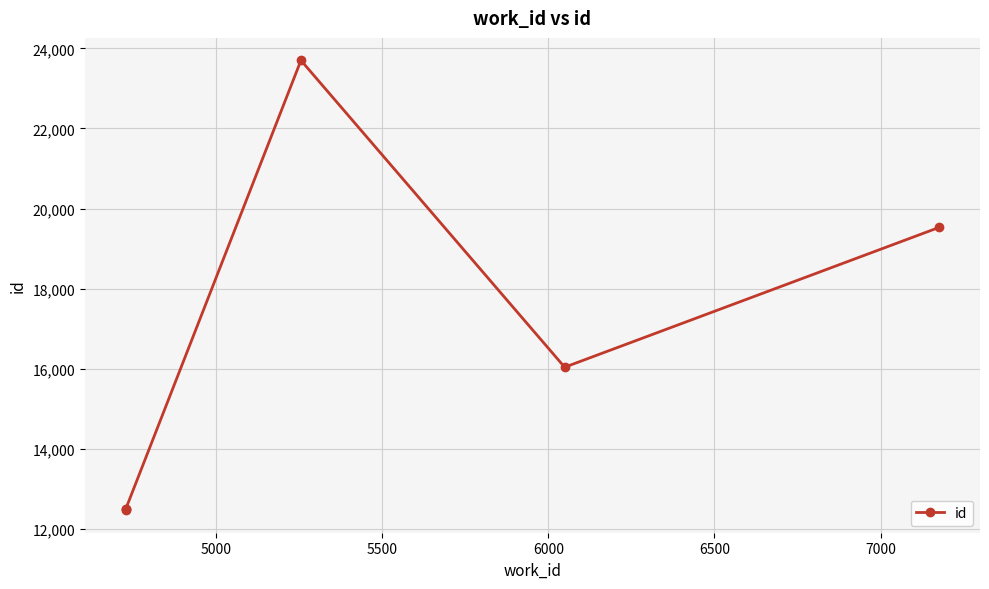

Reading left to right, list all the values displayed in this chart.

12467	12486	12487	23700	16038	19531